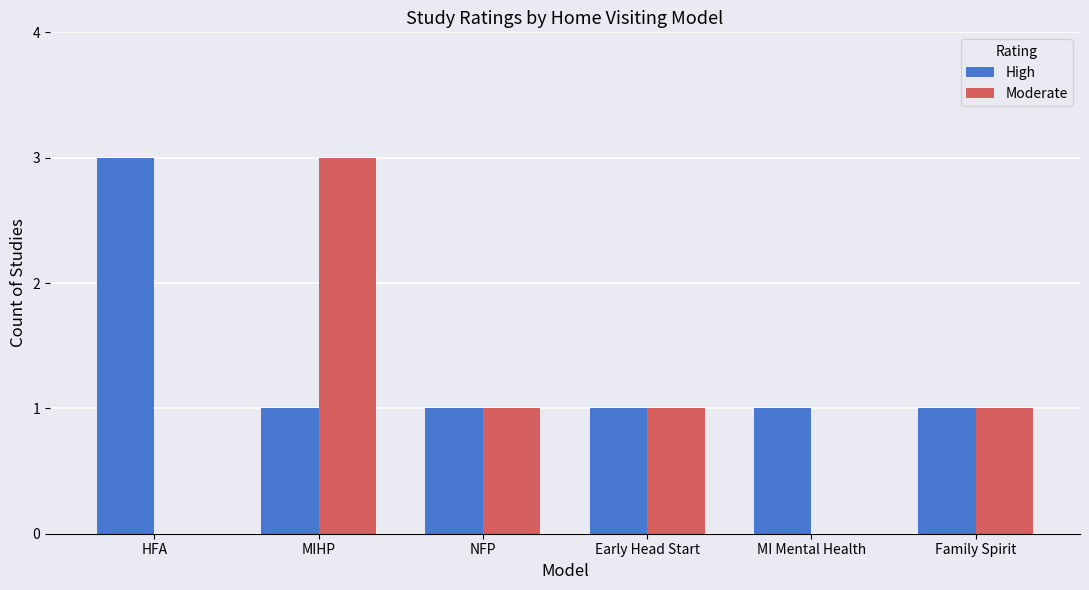

Are the bars horizontal?

No